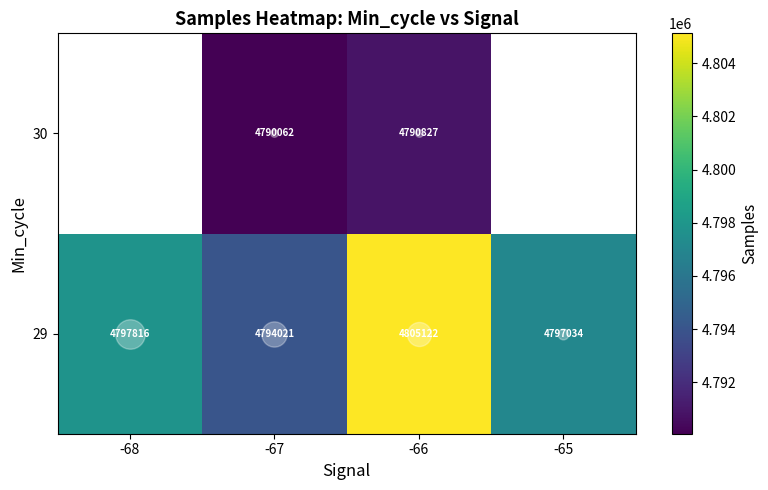

How many distinct data groups are displayed?

2